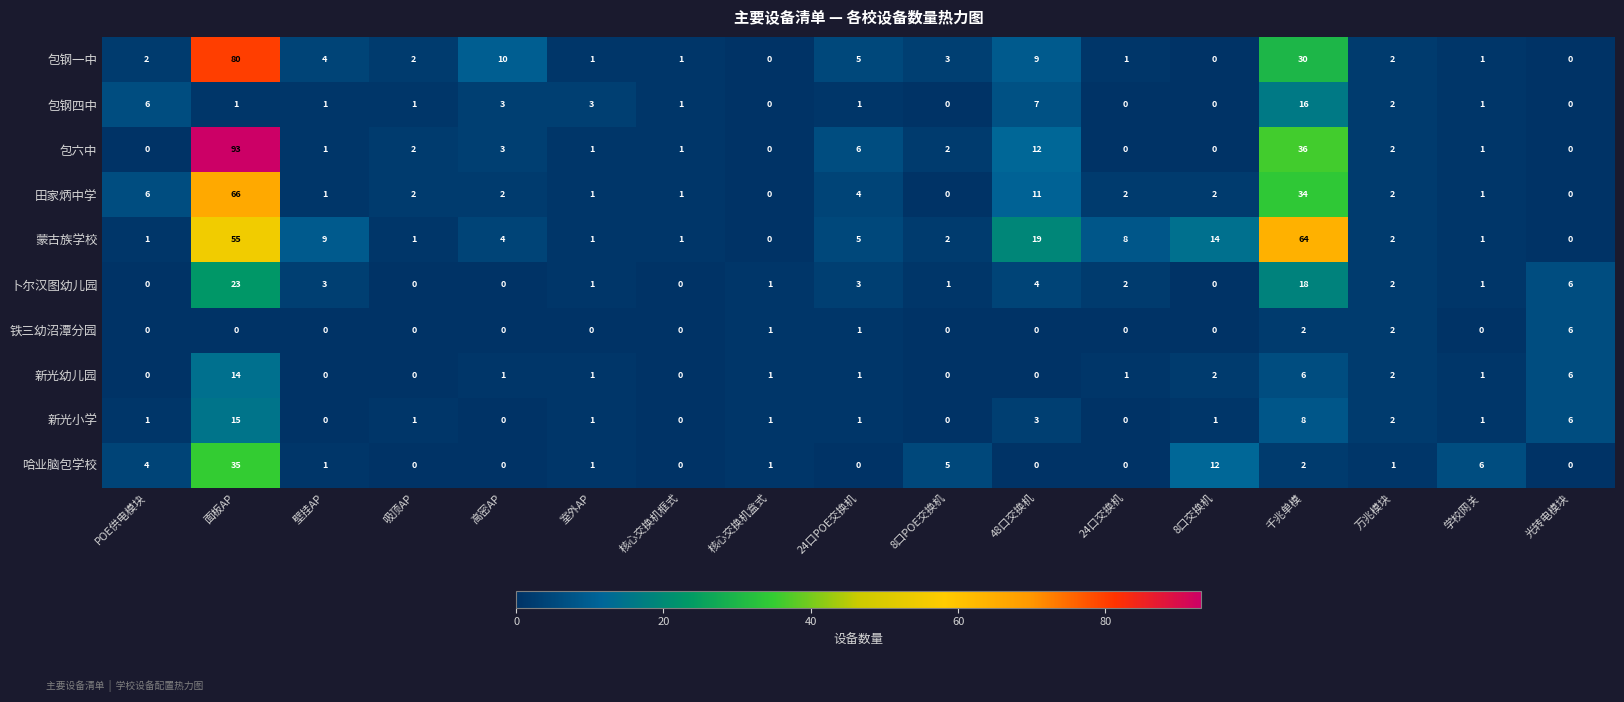

At which label does 蒙古族学校 first exceed 2?

面板AP